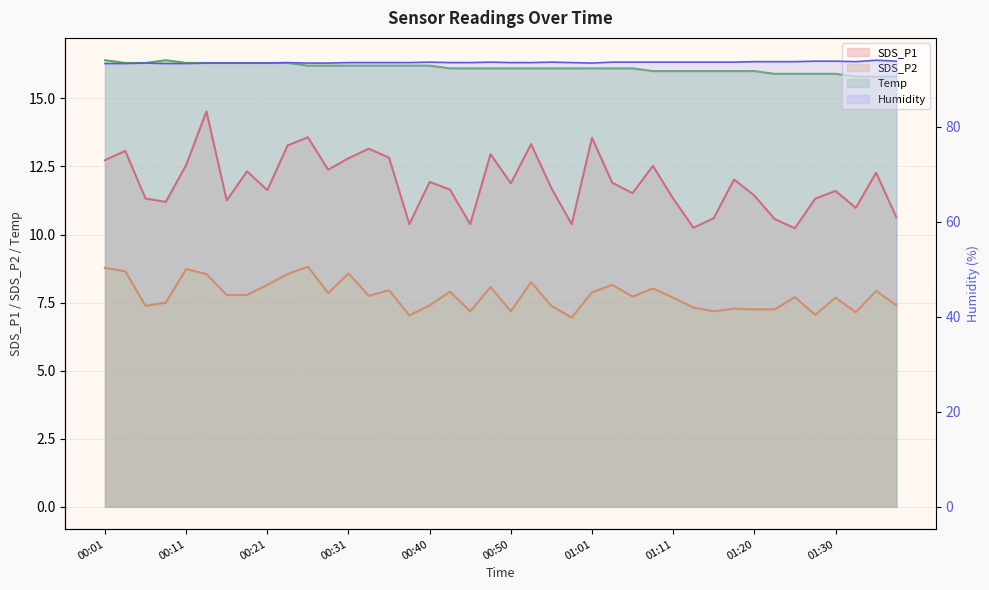

What position from the left is 00:26?

11